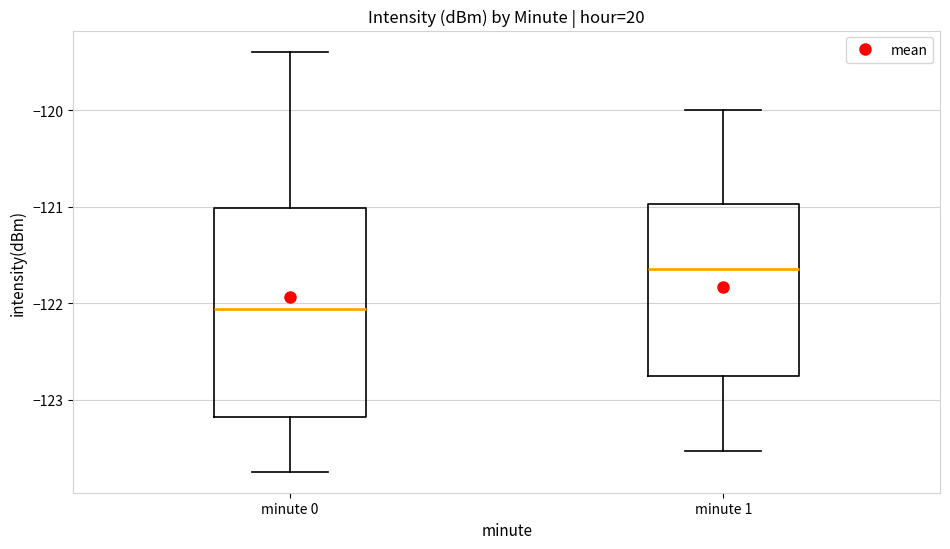

Reading left to right, read every box against the y-axis: the position of its median line, the range the box covers, and the ends of its whiskers. The values are not printed on the chart, so give them approximately, as read against the axis.

minute 0: median -122.1, box -123.2 to -121.0, whiskers -123.7 to -119.4
minute 1: median -121.6, box -122.7 to -121.0, whiskers -123.5 to -120.0